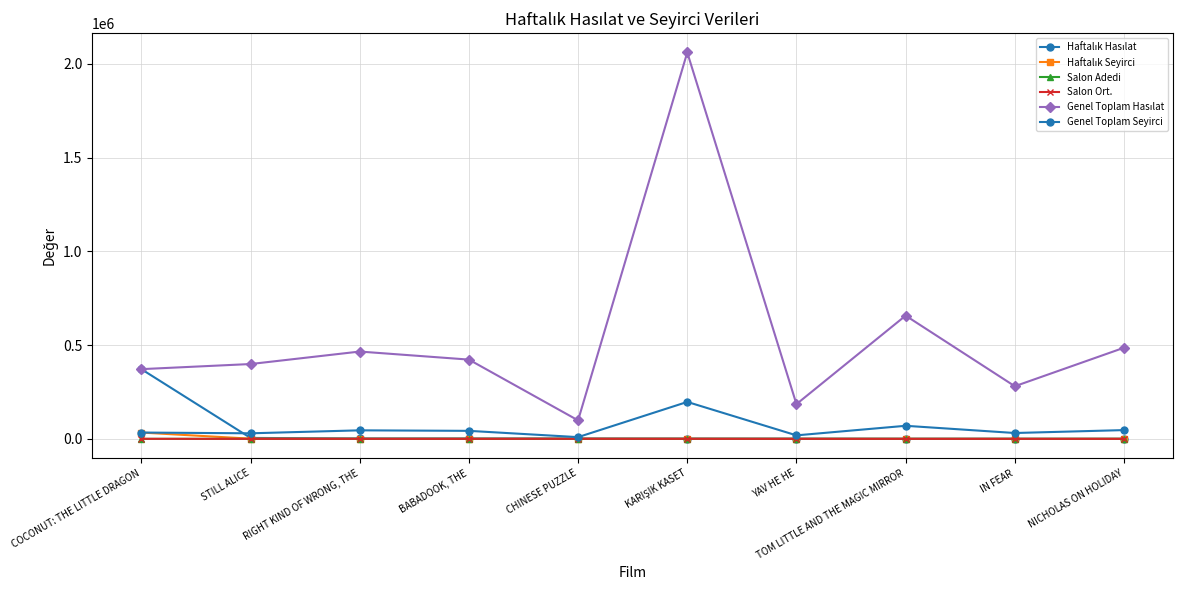

What is the average value of the Salon Adedi series?

17.0